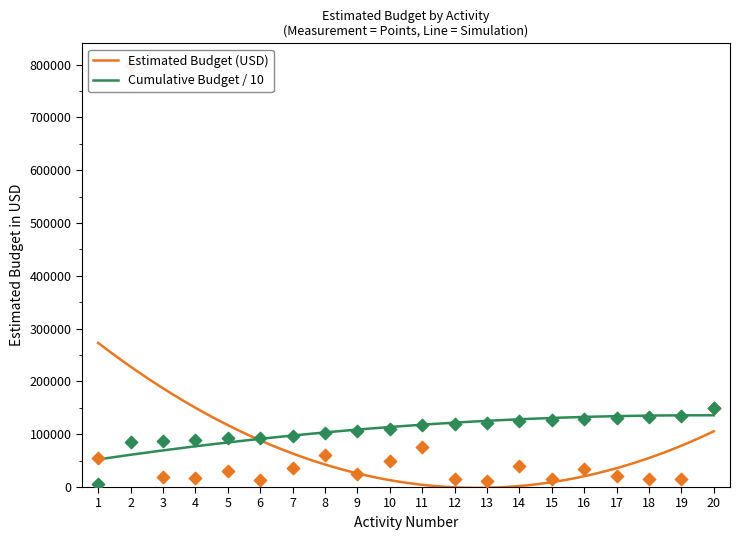

What is the change in value from 4 to 15?

-2500